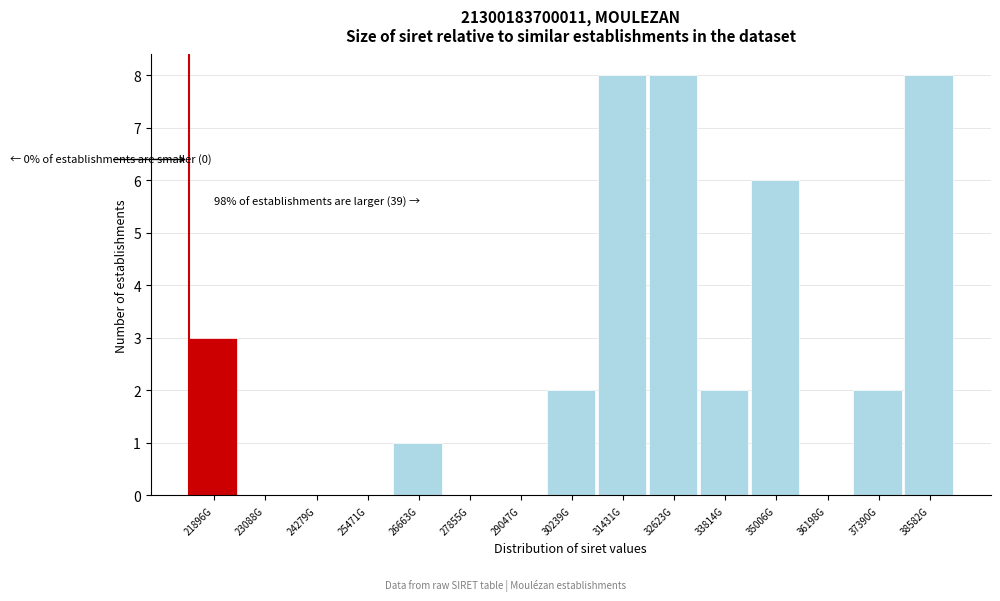

Reading left to right, extract all data points from this chart.

21896G=3	23088G=0	24279G=0	25471G=0	26663G=1	27855G=0	29047G=0	30239G=2	31431G=8	32623G=8	33814G=2	35006G=6	36198G=0	37390G=2	38582G=8